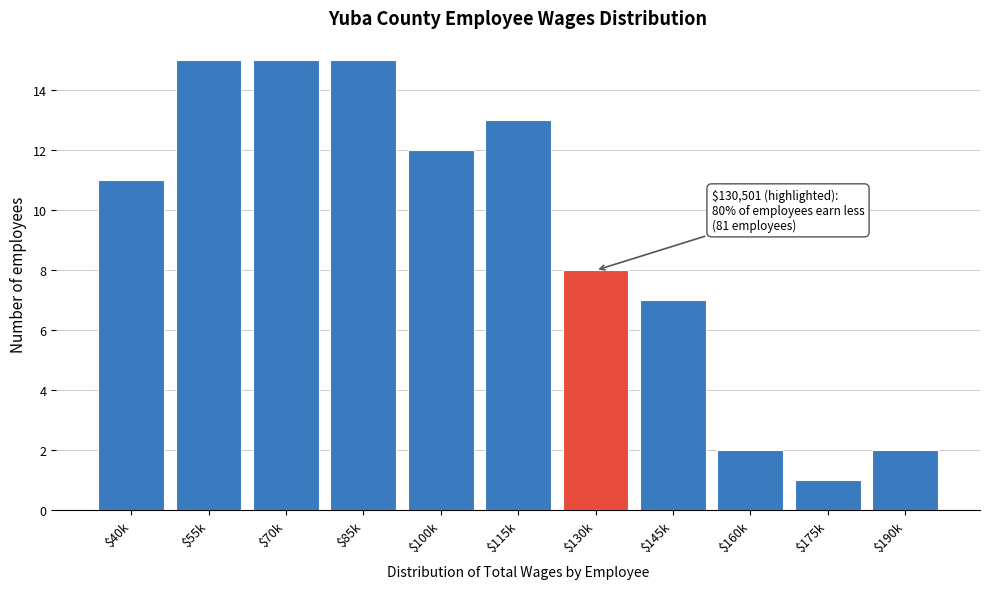

Reading left to right, extract all data points from this chart.

11	15	15	15	12	13	8	7	2	1	2